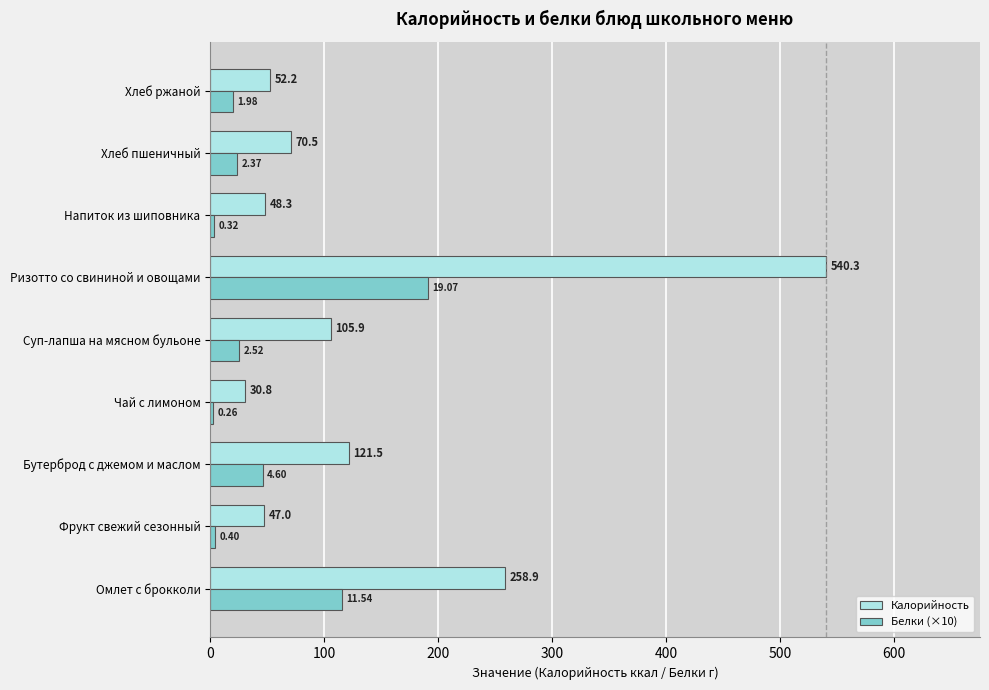

How many values in the Калорийность series exceed 70?

5